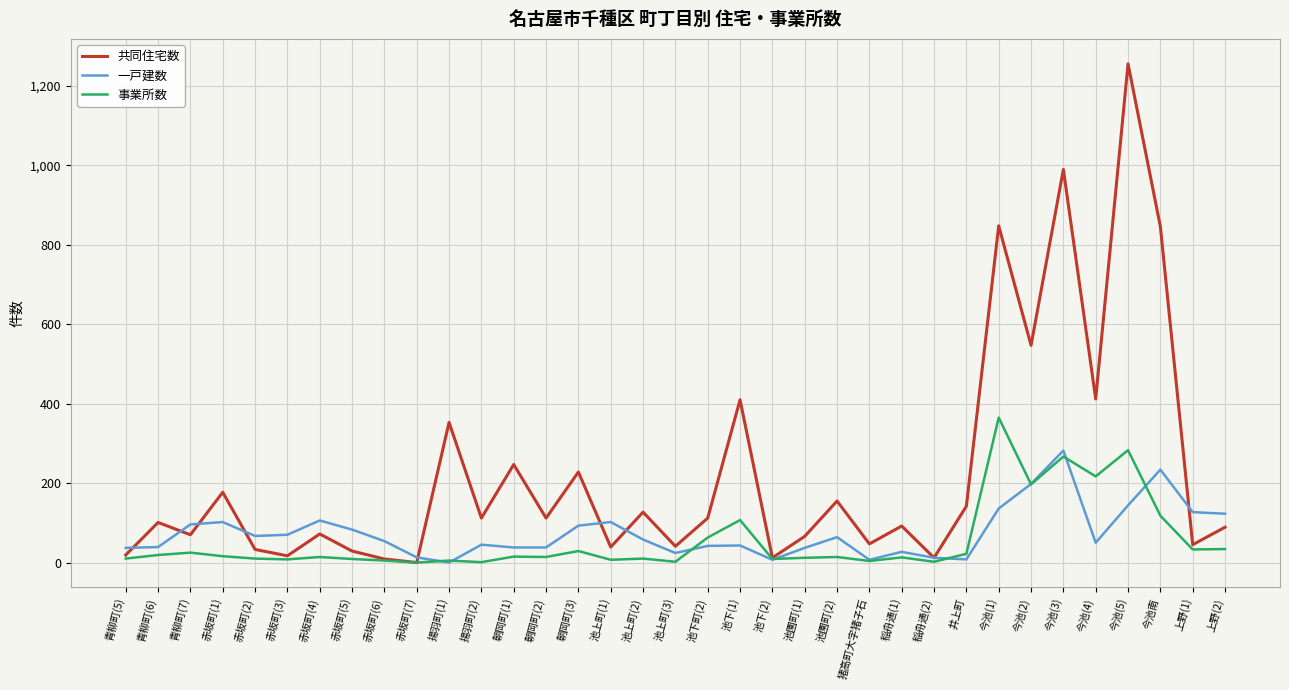

Which series has the widest spread of values?

共同住宅数